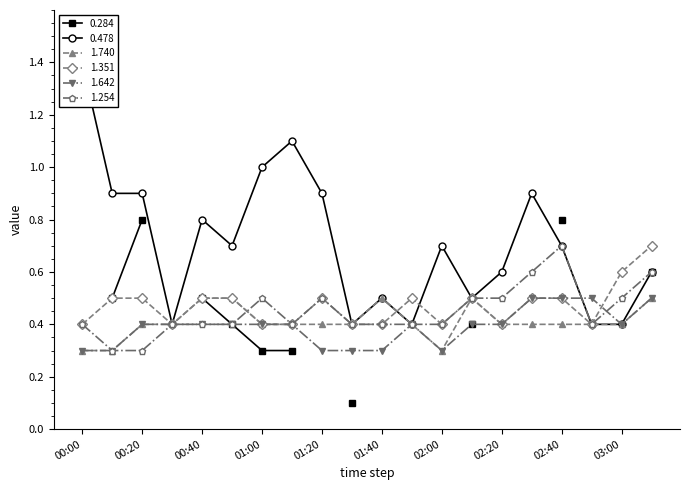

Rank the series at 2010/01/04 03:10 from lowest to highest value.

1.740, 1.642, 0.478, 1.254, 1.351